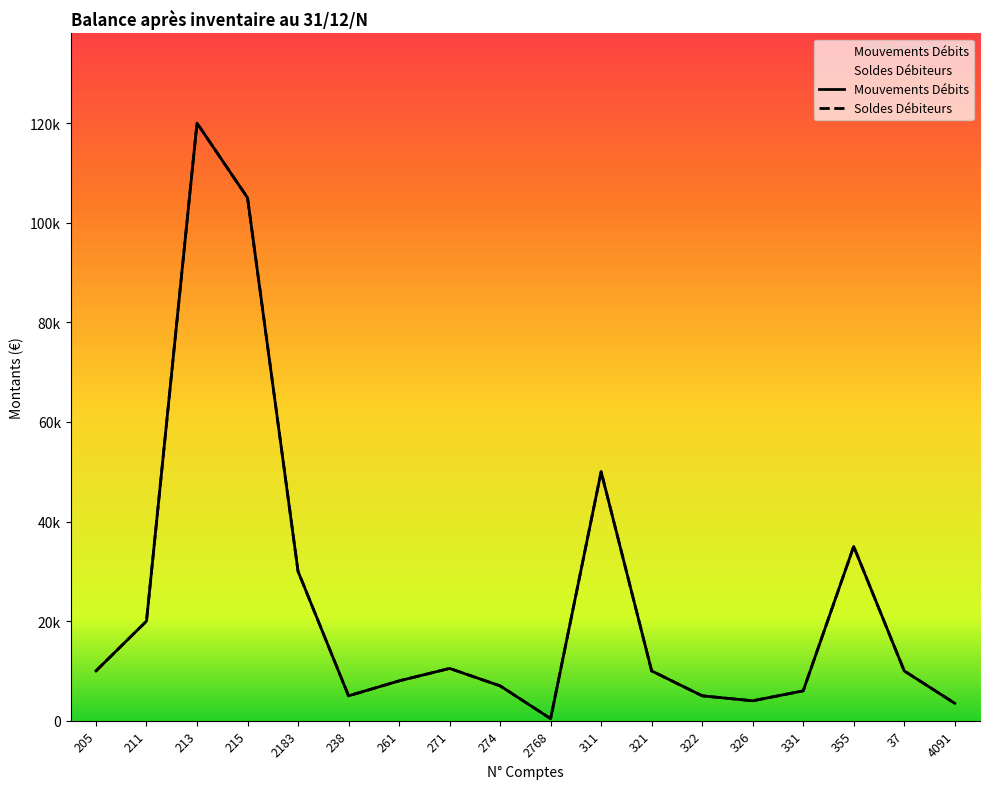

Which series has the widest spread of values?

Mouvements Débits